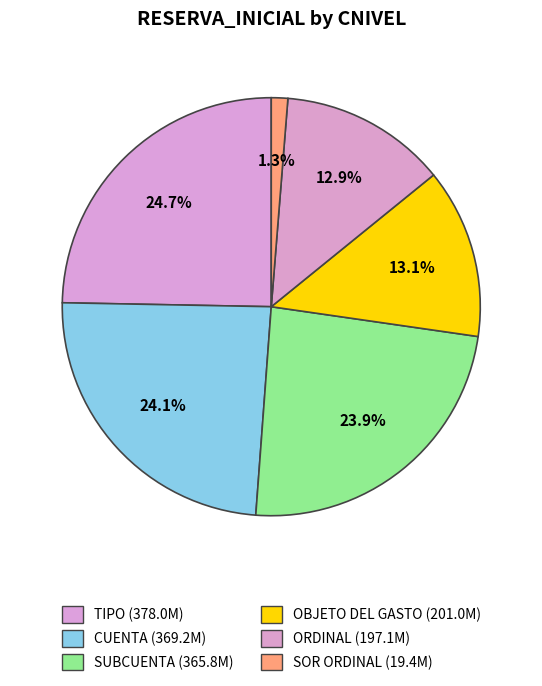

Which has a higher value, TIPO or CUENTA?

TIPO